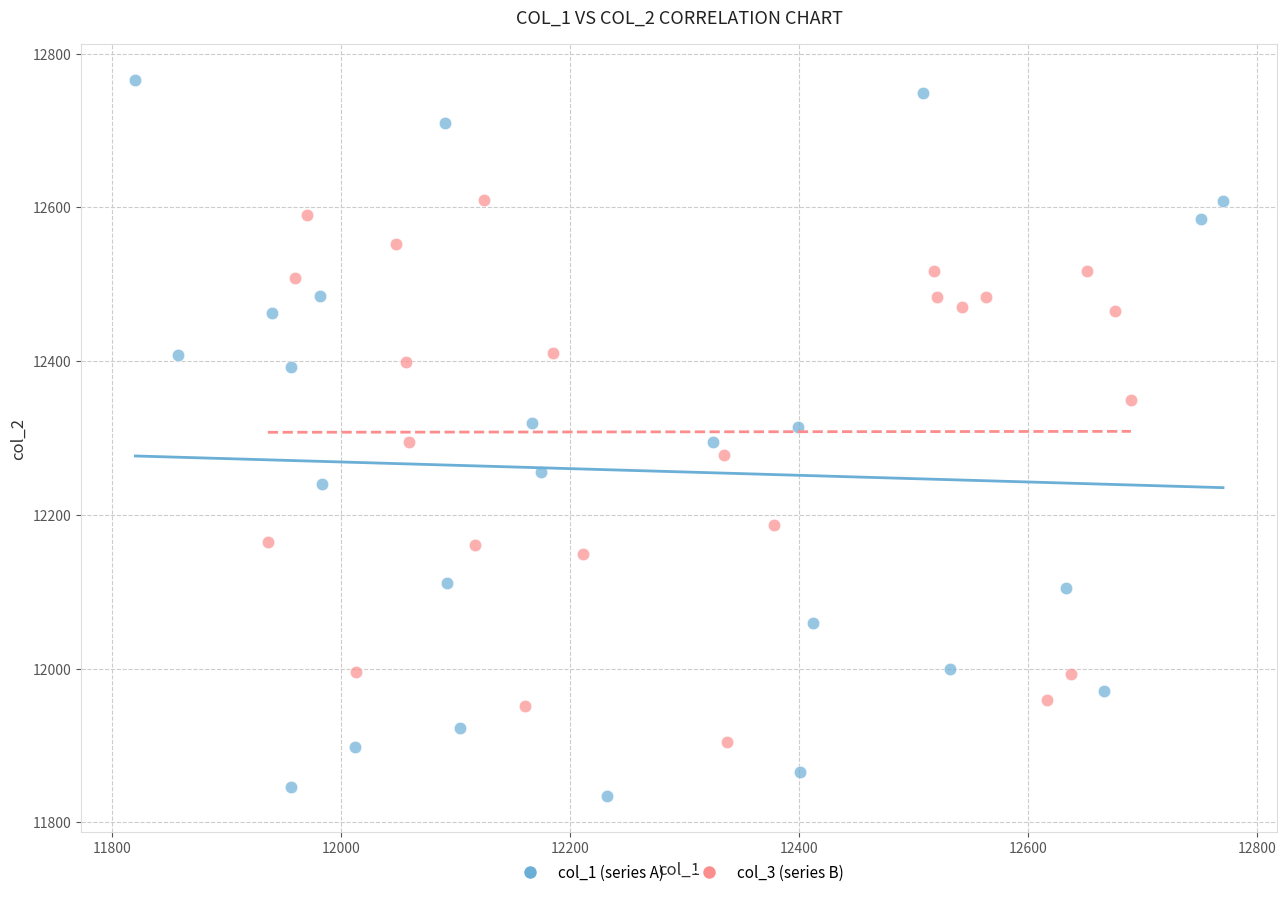

Which series contains the lowest Y value?

col_1 (series A)